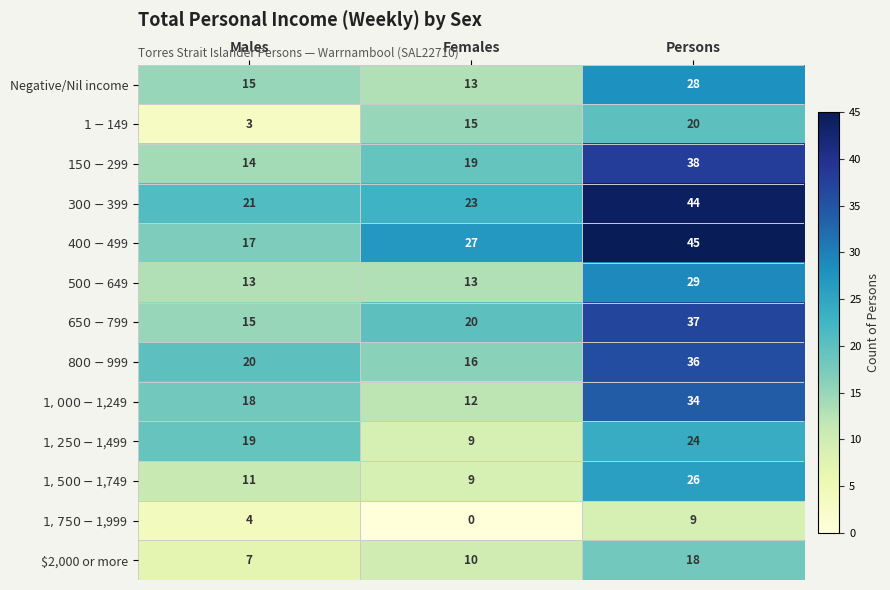

What is the maximum value shown in the chart?

45